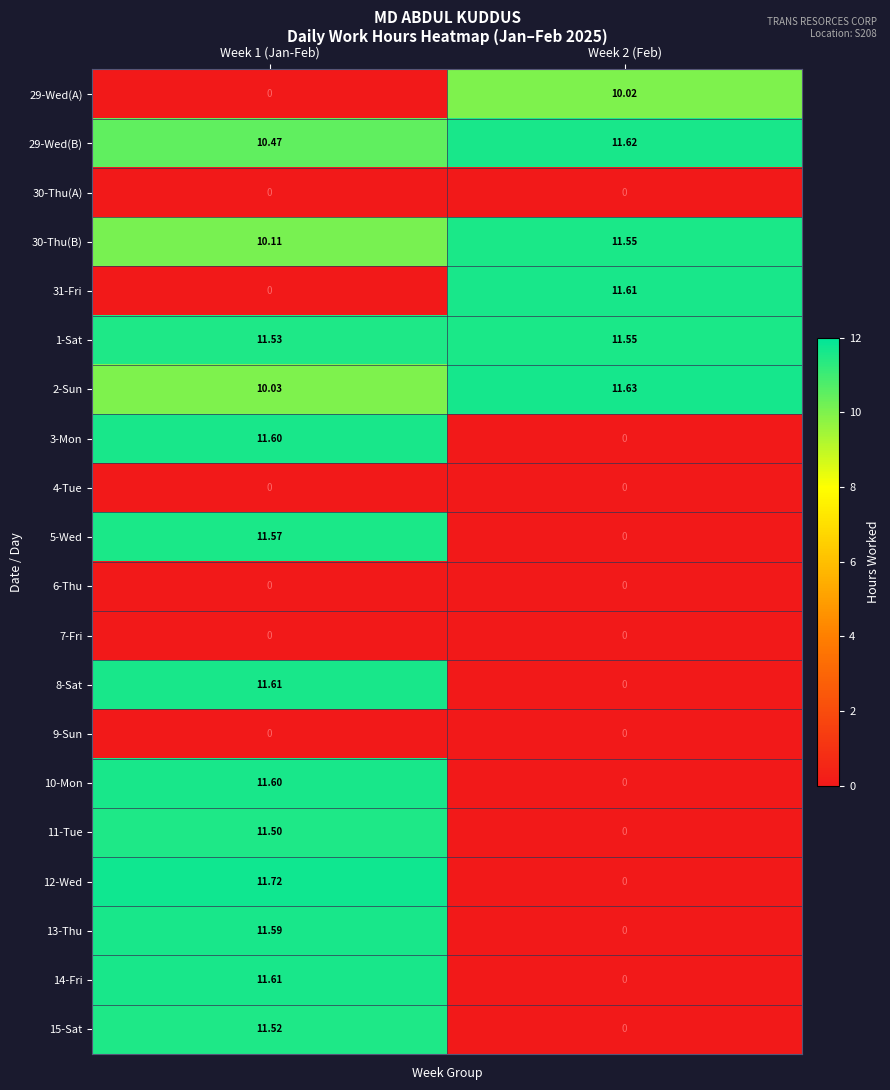

Is the value of 9-Sun at Week 1 (Jan-Feb) greater than the value of 8-Sat at Week 1 (Jan-Feb)?

No